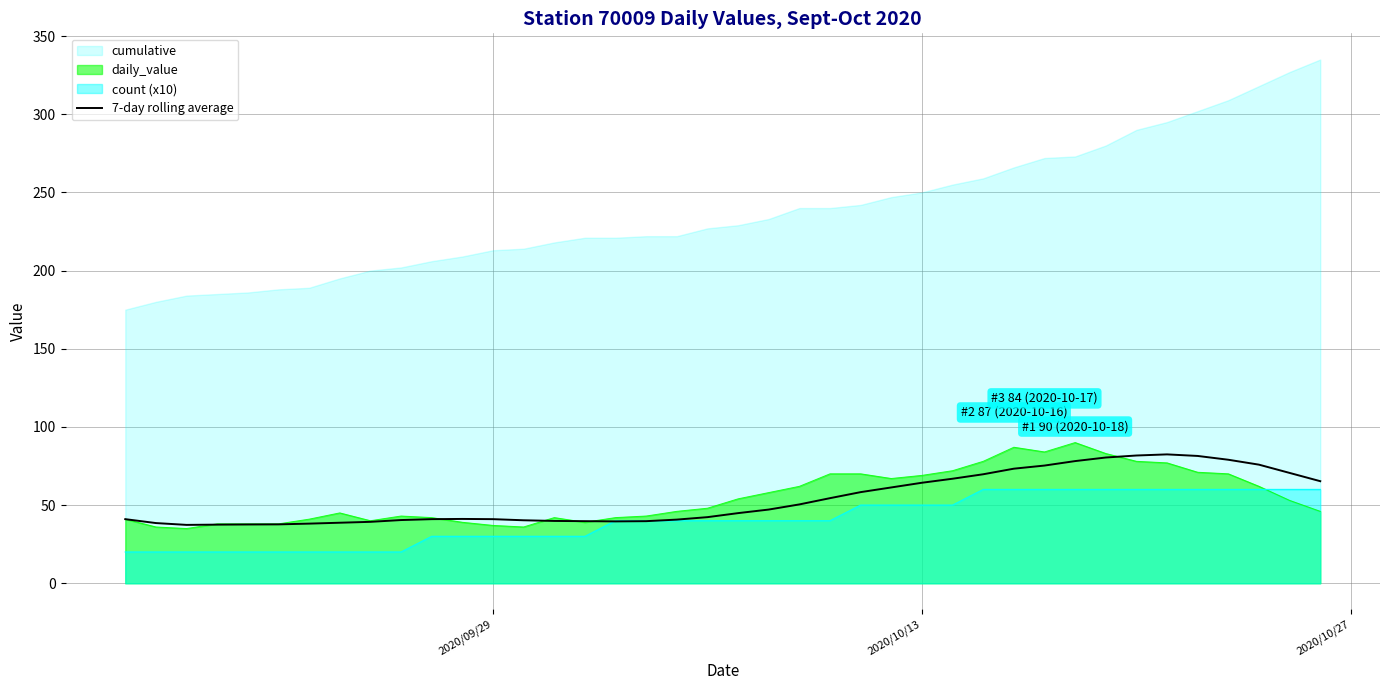

What is the lowest value of the count (x10) series?

20.0